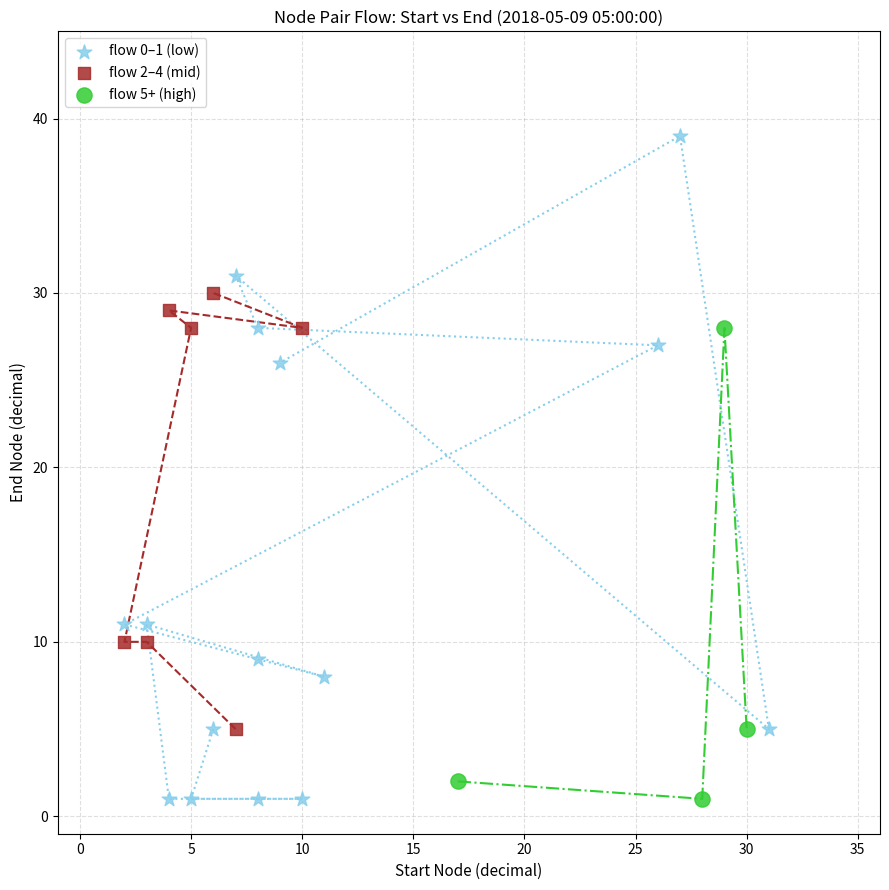

Which series reaches the maximum Y coordinate?

flow 0–1 (low)